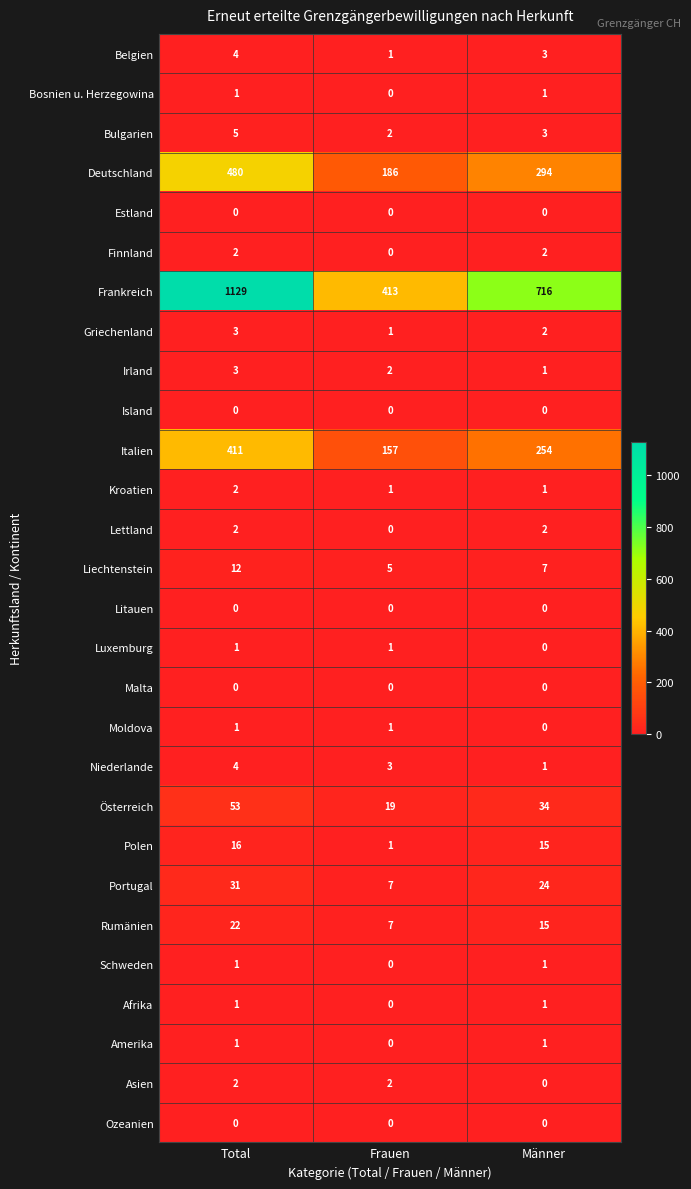

At which label does Rumänien first exceed 15?

Total